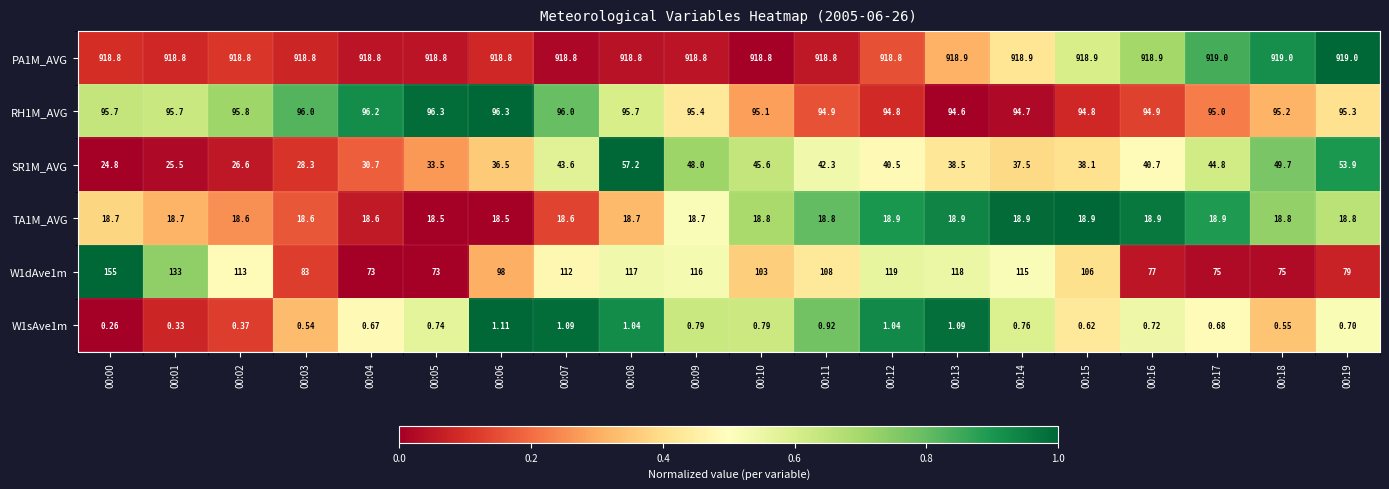

What is the spread (max minus min) of values at 00:09?

918.0